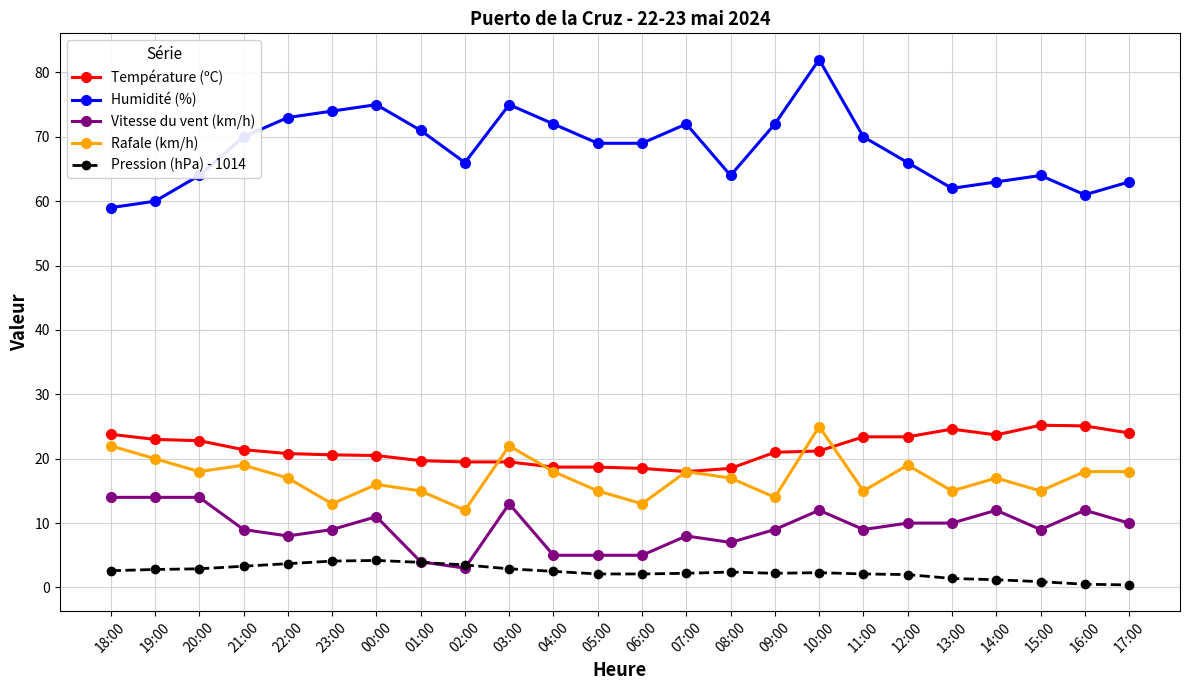

What is the label of the 18th point from the right?

00:00